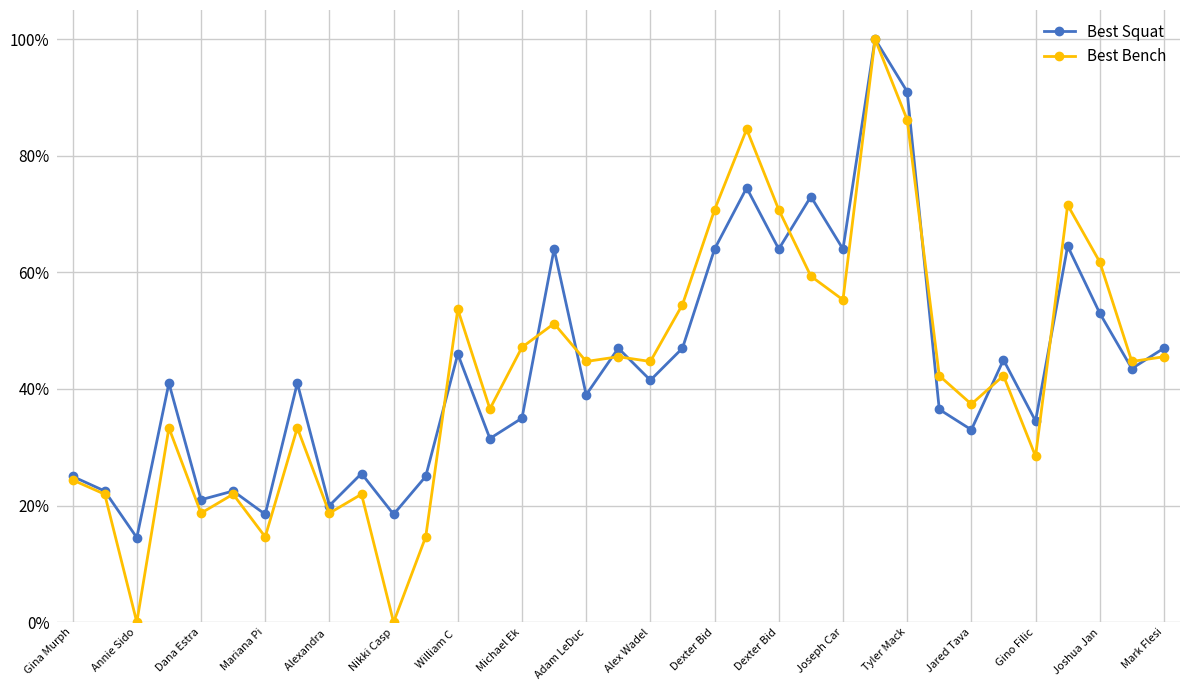

How many distinct data groups are displayed?

2